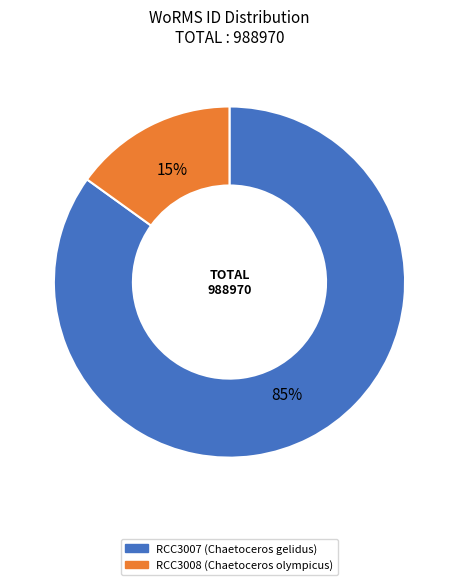

Does RCC3008 account for over 50% of the chart?

No